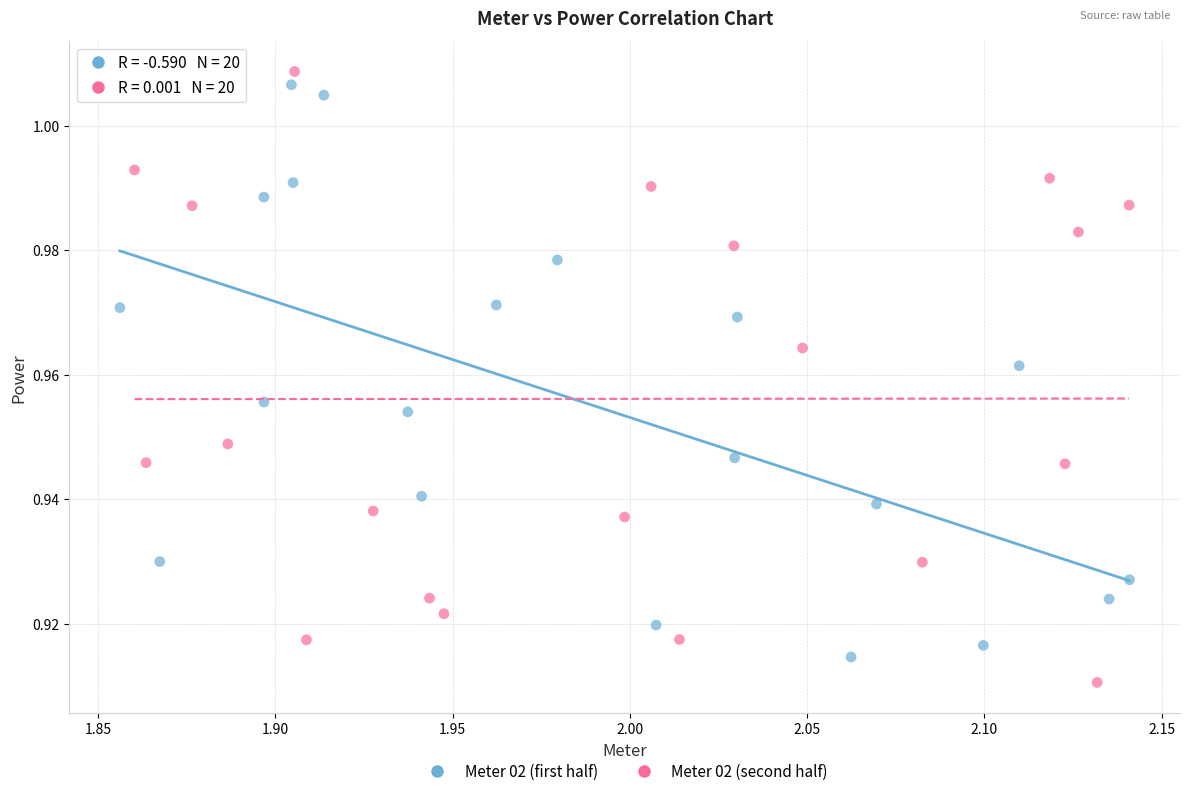

What are all the series names shown in the legend?

Meter 02 (first half), Meter 02 (second half)